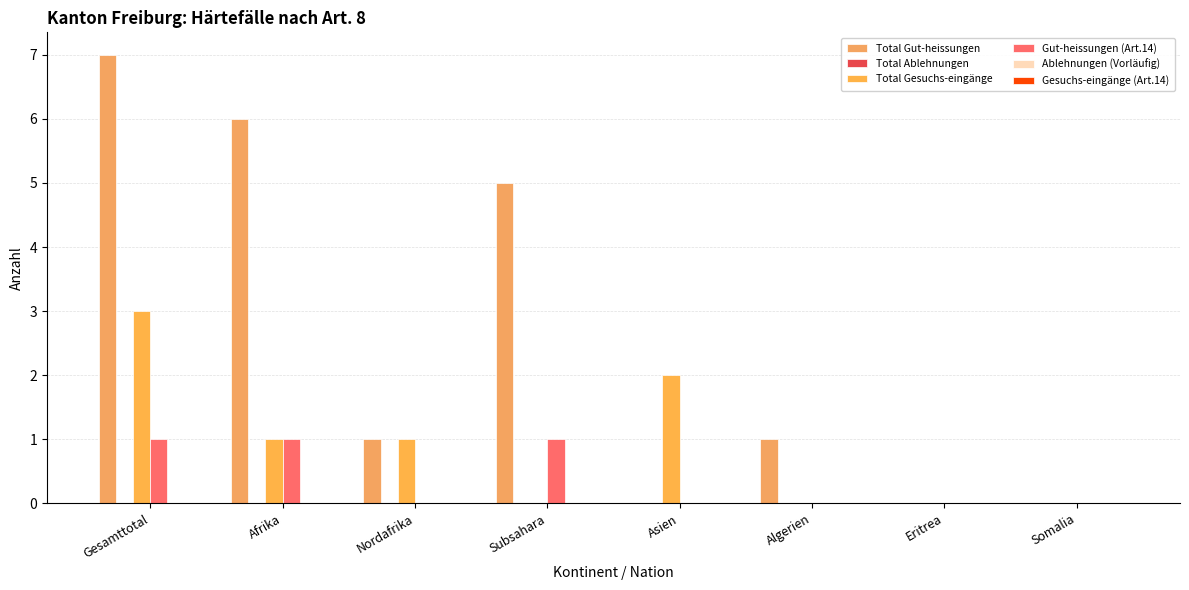

Reading left to right, transcribe all the data shown in this chart.

Total Gut-heissungen: 7	6	1	5	0	1	0	0
Total Ablehnungen: 0	0	0	0	0	0	0	0
Total Gesuchs-eingänge: 3	1	1	0	2	0	0	0
Gut-heissungen (Art.14): 1	1	0	1	0	0	0	0
Ablehnungen (Vorläufig): 0	0	0	0	0	0	0	0
Gesuchs-eingänge (Art.14): 0	0	0	0	0	0	0	0